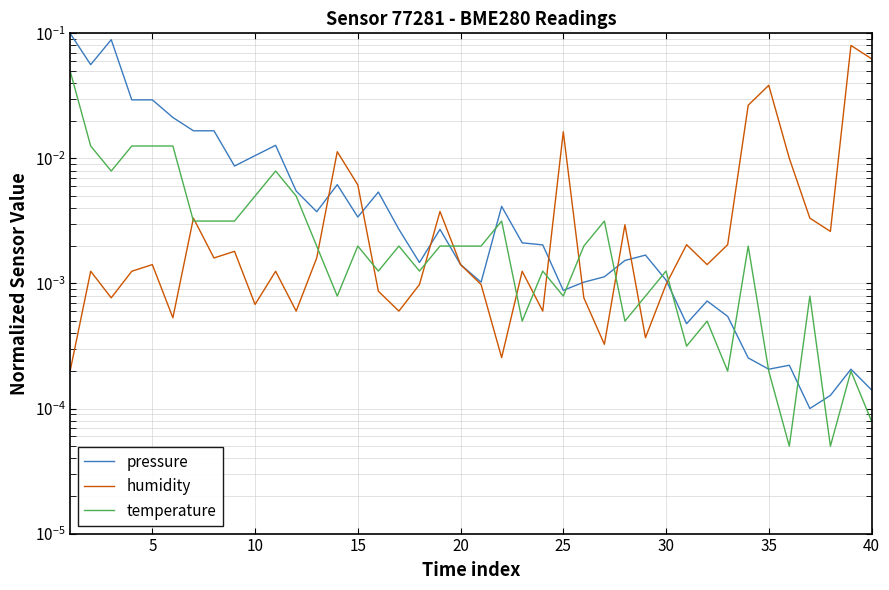

How many interior local valleys does the pressure series have?

10